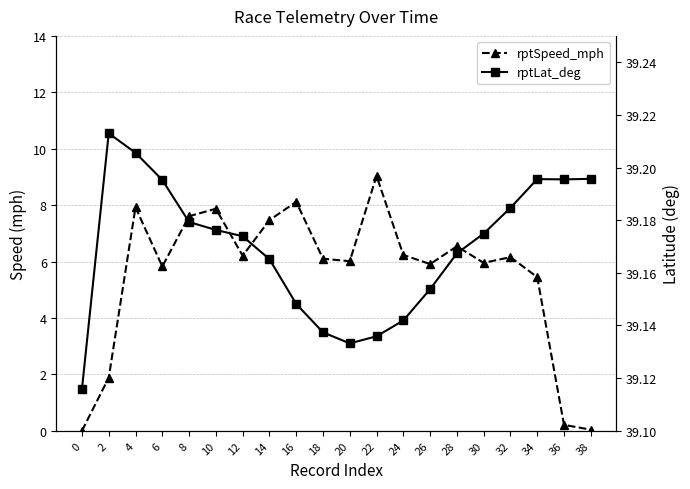

True or false: rptSpeed_mph and rptLat_deg cross at least once.

False